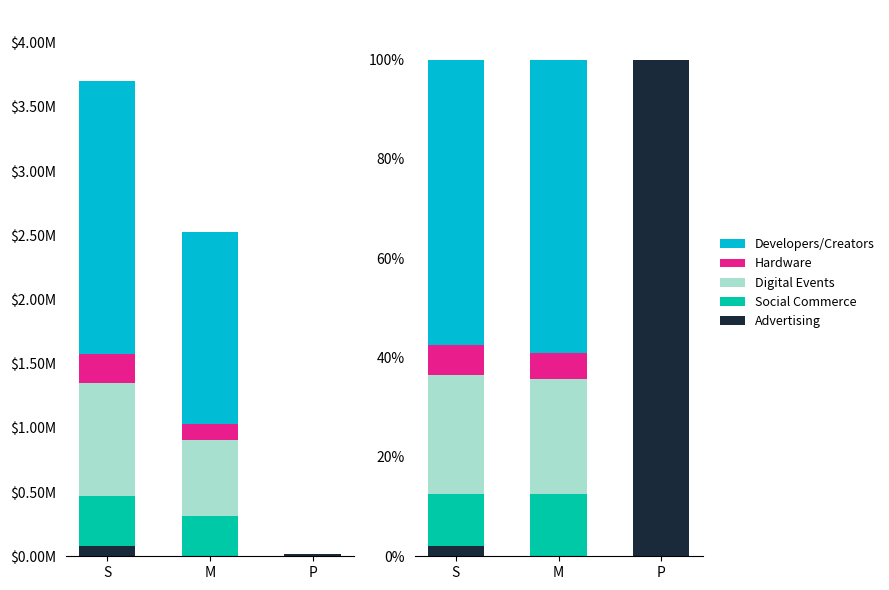

What is the total value across all series at S?

100.0